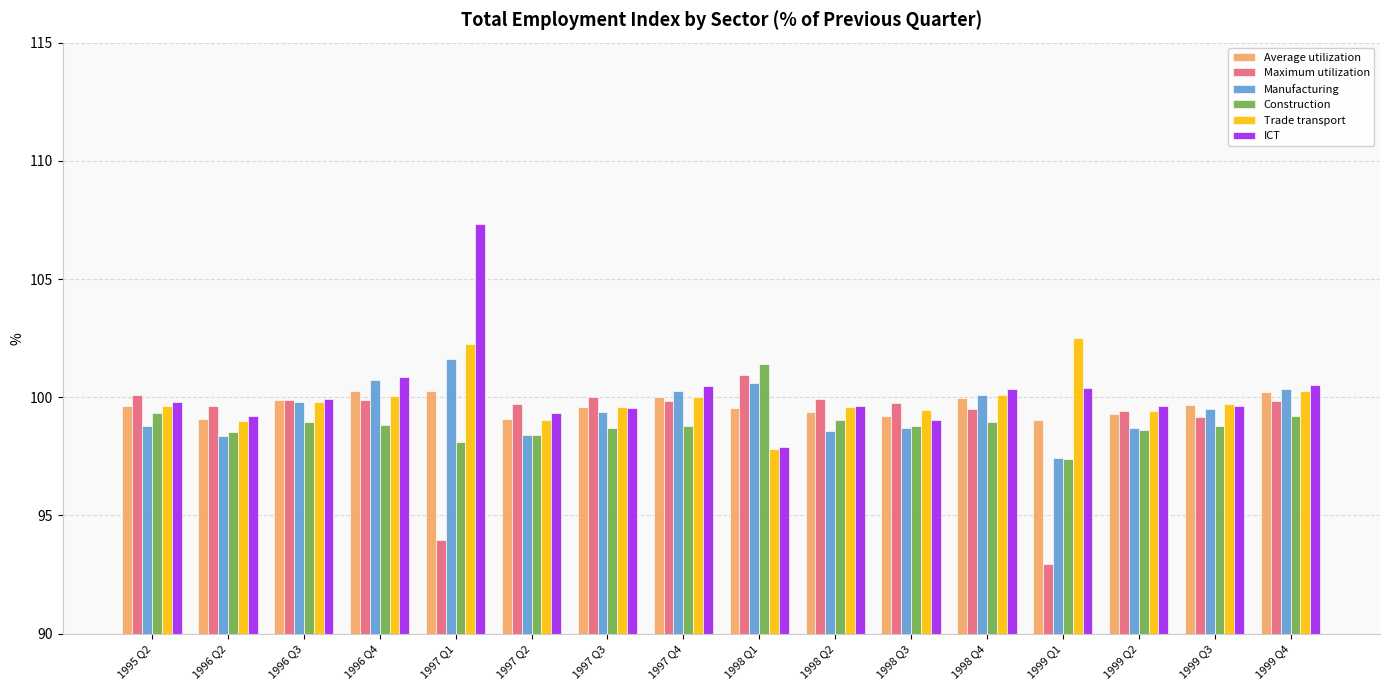

What position from the right is 1997 Q1?

12